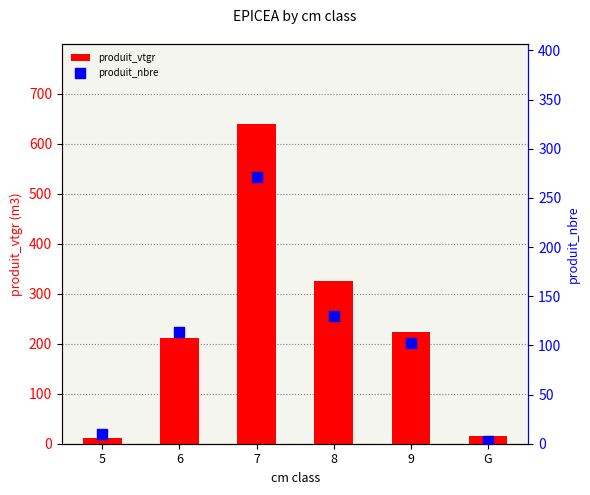

Which series reaches the minimum Y coordinate?

produit_nbre